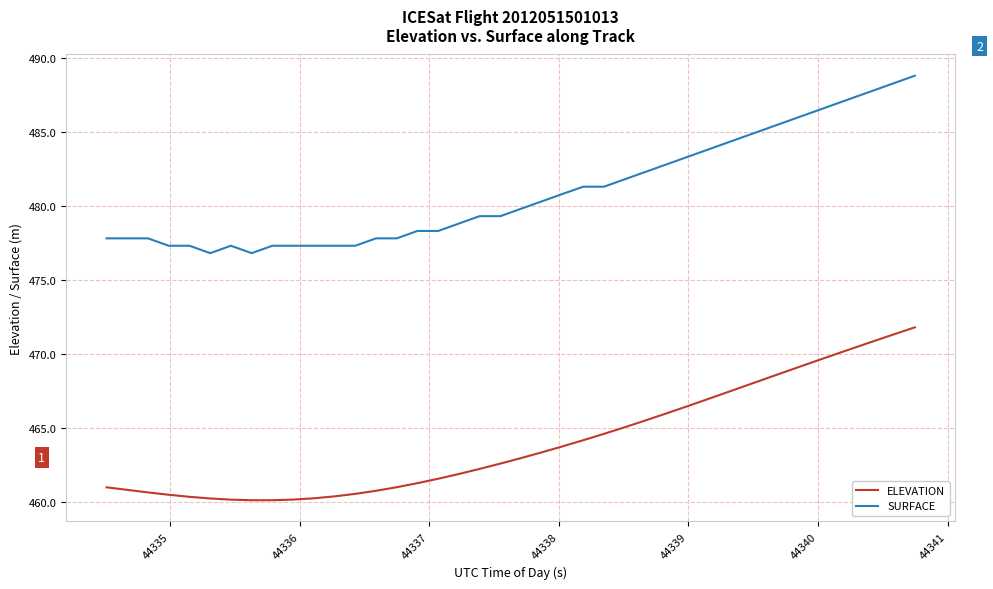

Which series has the largest total across all categories?

SURFACE